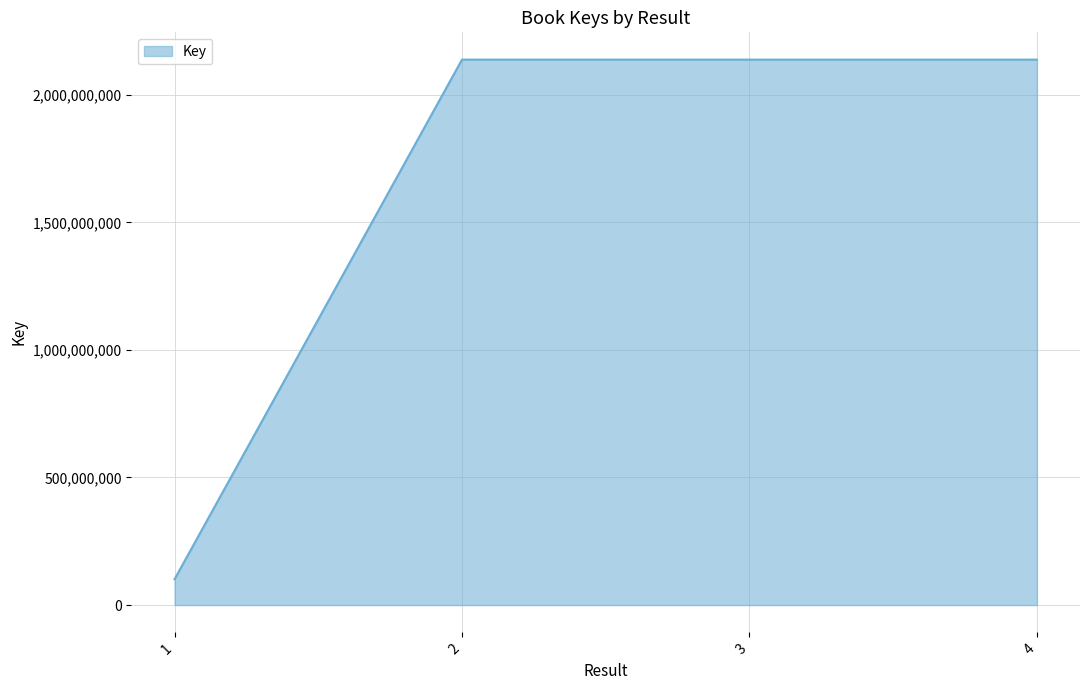

The value at 3 is 2137691504. True or false?

True